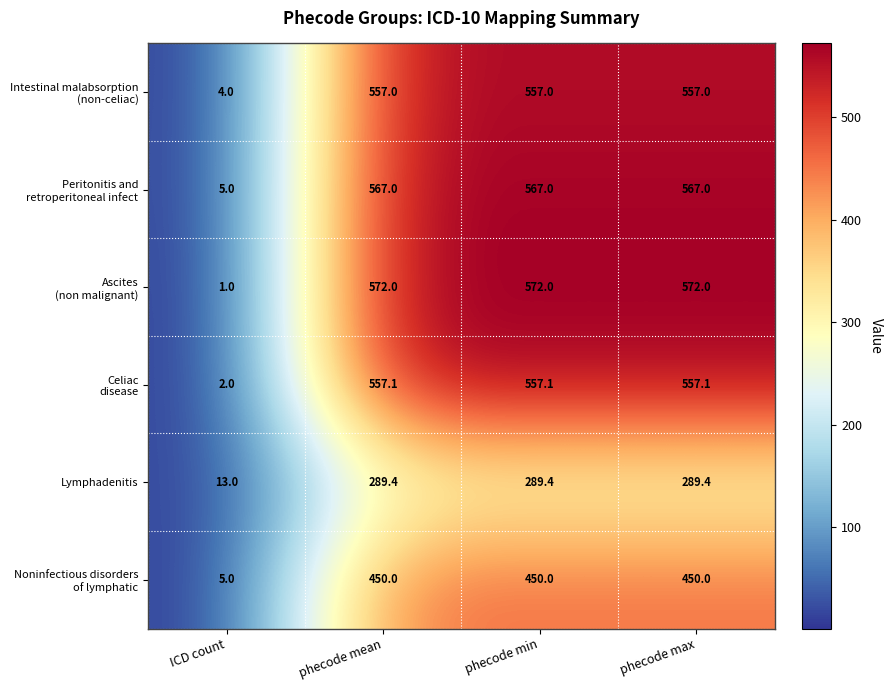

What is the total value across all series at phecode mean?

2992.5